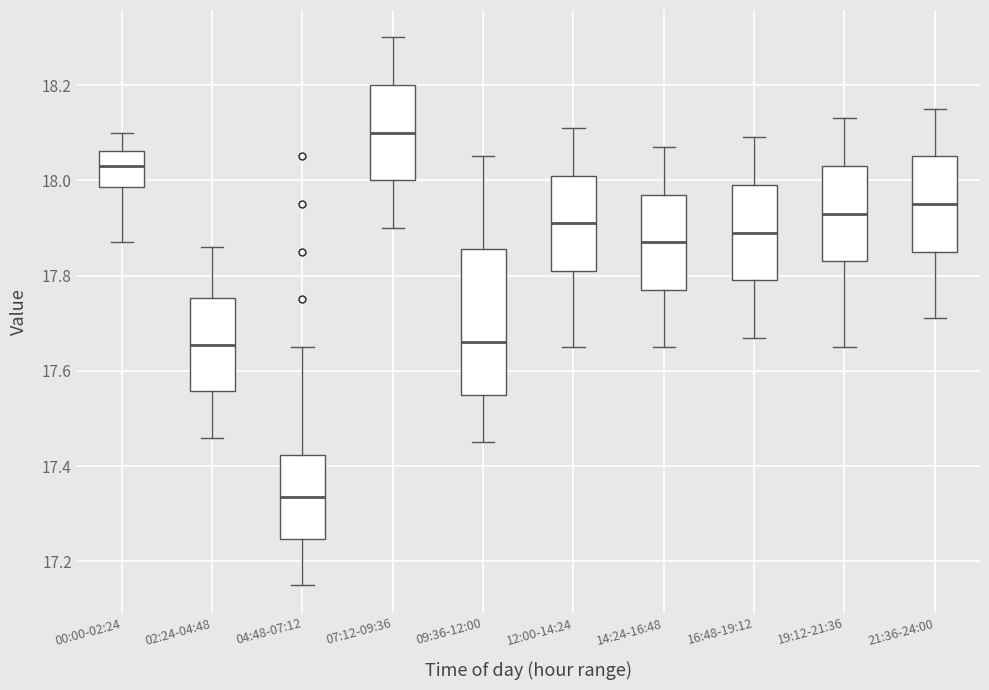

Reading left to right, transcribe this box plot: for each box, give where its median line is, the range the box spans, and where its two whiskers end, as read against the y-axis. The values are not printed on the chart, so give them approximately, as read against the axis.

00:00-02:24: median 18.04, box 17.98 to 18.06, whiskers 17.88 to 18.10
02:24-04:48: median 17.66, box 17.56 to 17.76, whiskers 17.46 to 17.86
04:48-07:12: median 17.34, box 17.24 to 17.42, whiskers 17.16 to 17.66
07:12-09:36: median 18.10, box 18.00 to 18.20, whiskers 17.90 to 18.30
09:36-12:00: median 17.66, box 17.56 to 17.86, whiskers 17.46 to 18.06
12:00-14:24: median 17.92, box 17.82 to 18.02, whiskers 17.66 to 18.12
14:24-16:48: median 17.88, box 17.78 to 17.98, whiskers 17.66 to 18.08
16:48-19:12: median 17.90, box 17.80 to 18.00, whiskers 17.68 to 18.10
19:12-21:36: median 17.94, box 17.84 to 18.04, whiskers 17.66 to 18.14
21:36-24:00: median 17.96, box 17.86 to 18.06, whiskers 17.72 to 18.16